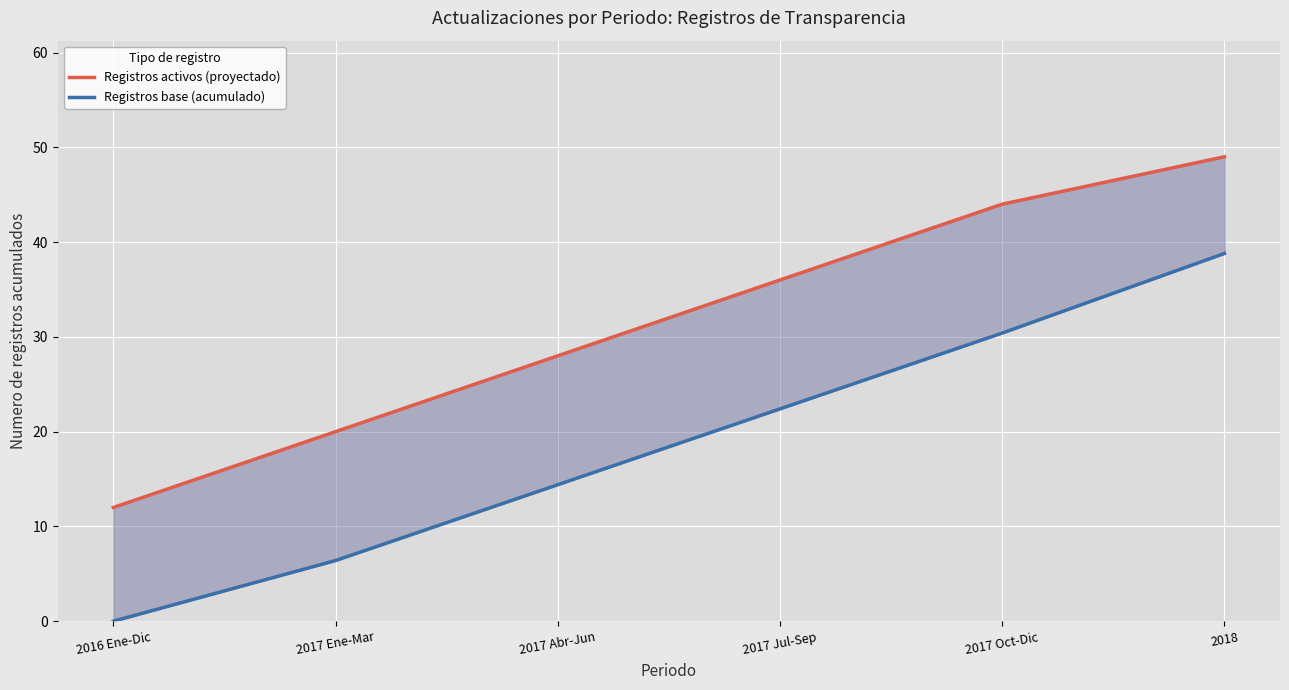

At which label is Registros base (acumulado) closest to 19?

2017 Jul-Sep